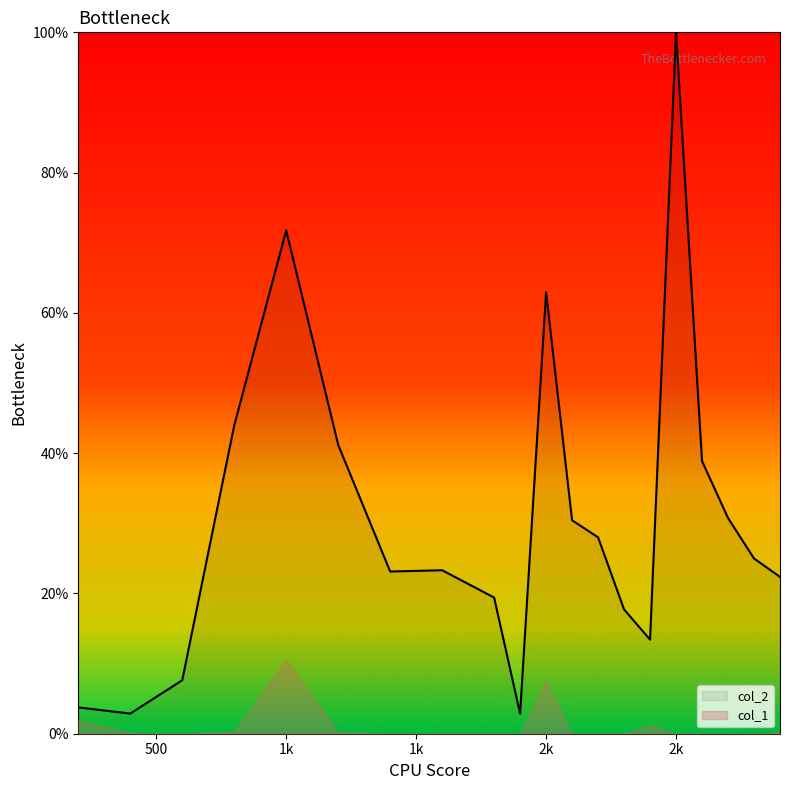

Reading left to right, what are all the values shown in this chart?

3.8	2.9	7.6	44.0	71.8	41.2	23.1	23.3	19.4	2.9	62.9	30.4	28.0	17.7	13.4	100.0	38.9	30.8	25.0	22.4